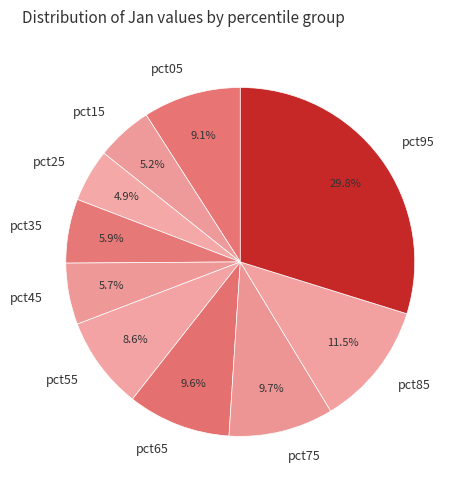

What percentage do pct65 and pct85 together represent?

21.1%